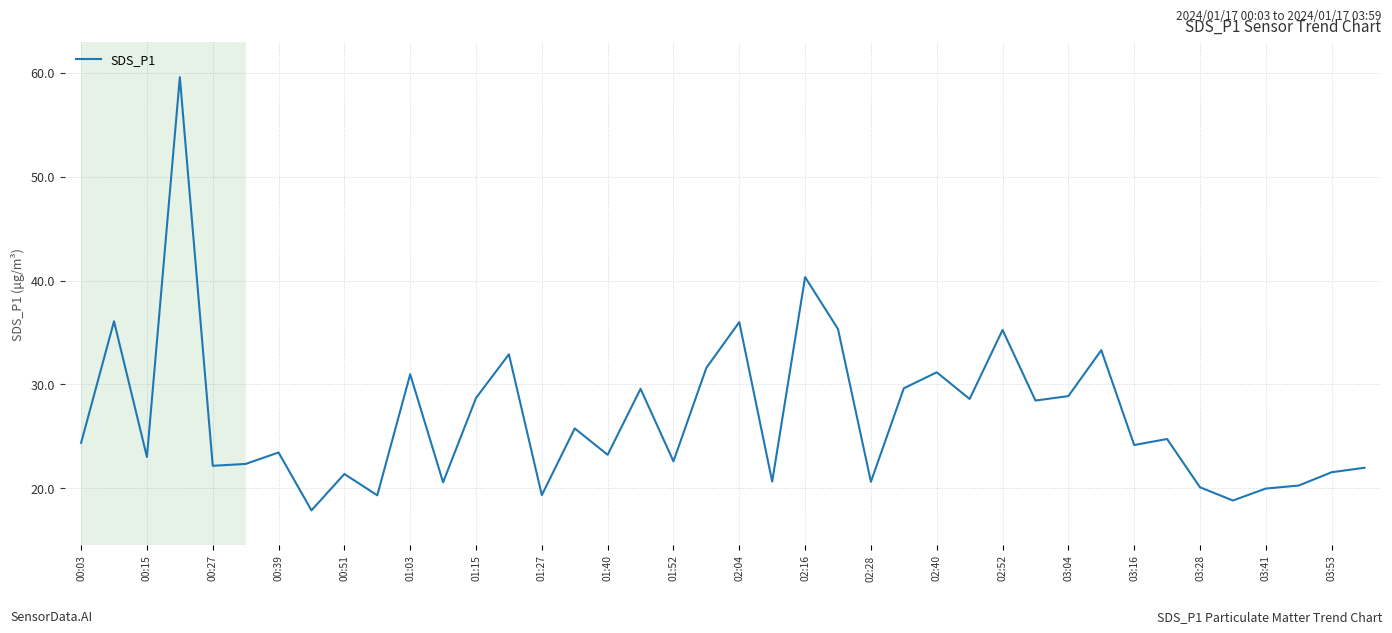

What is the difference between the maximum and minimum values?

41.7